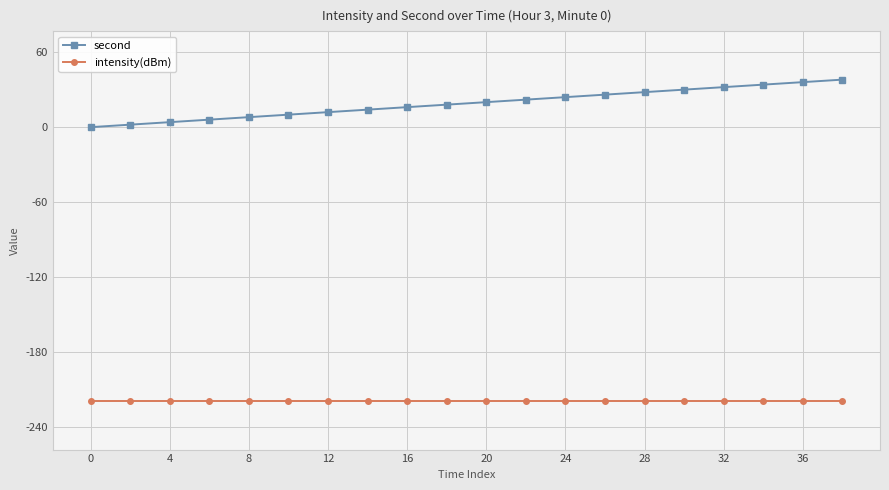

Which series has the largest range (max minus min)?

second